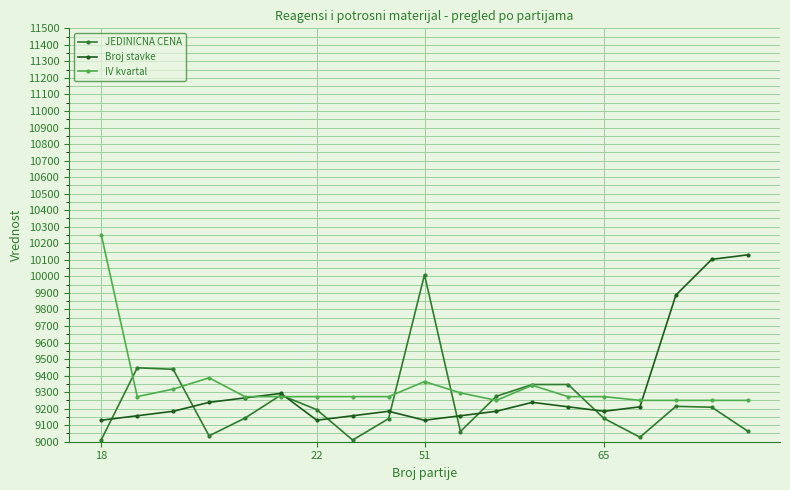

List the series in order of their peak value, lowest first.

JEDINICNA CENA, Broj stavke, IV kvartal